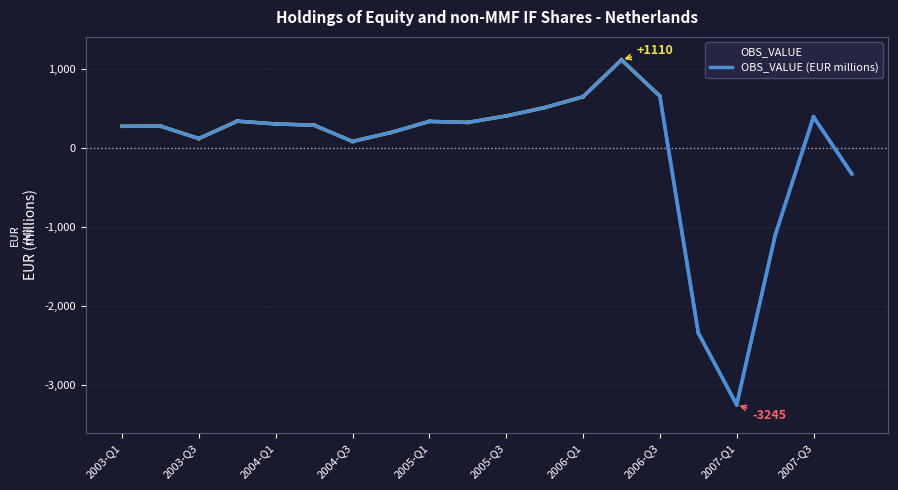

Does the chart display data point markers on the line(s)?

No